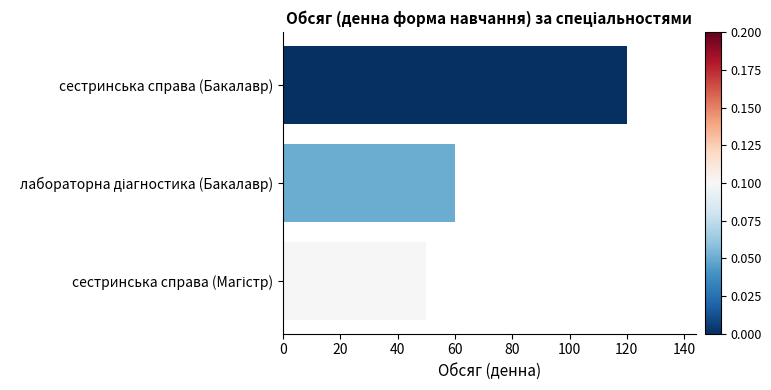

How many values are between 50 and 120?

3